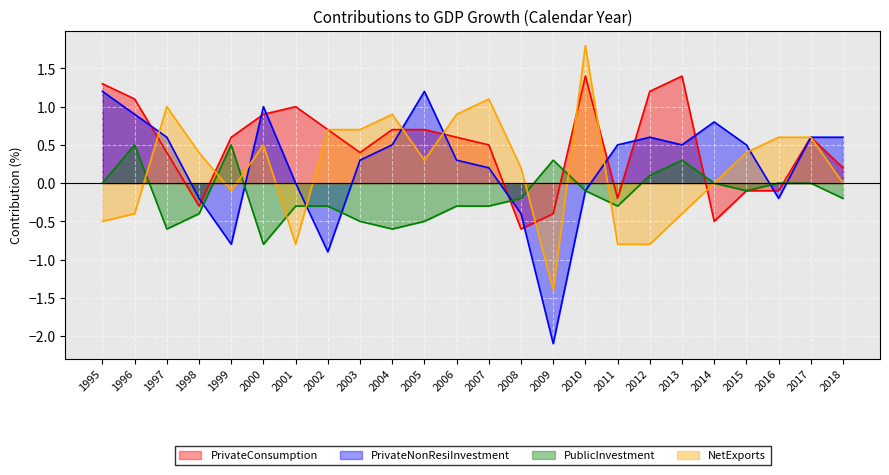

What is the value of the PrivateNonResiInvestment point at the 1st from the left?

1.2